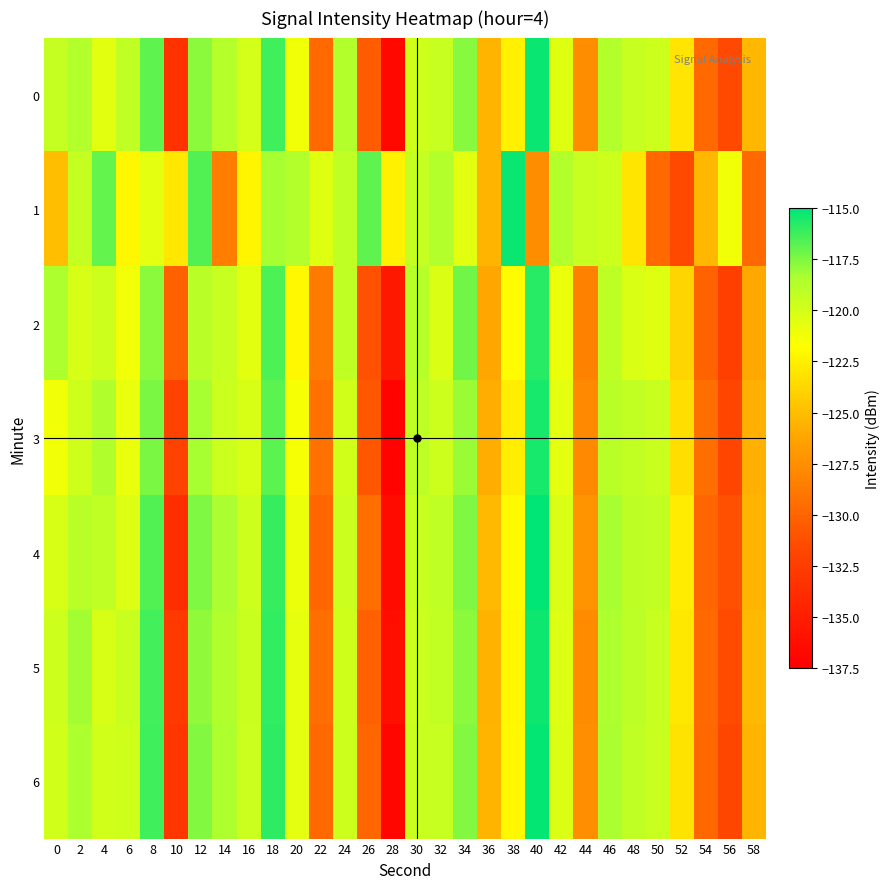

At 16, list the series in order from smallest to largest.

1, 2, 3, 0, 4, 6, 5